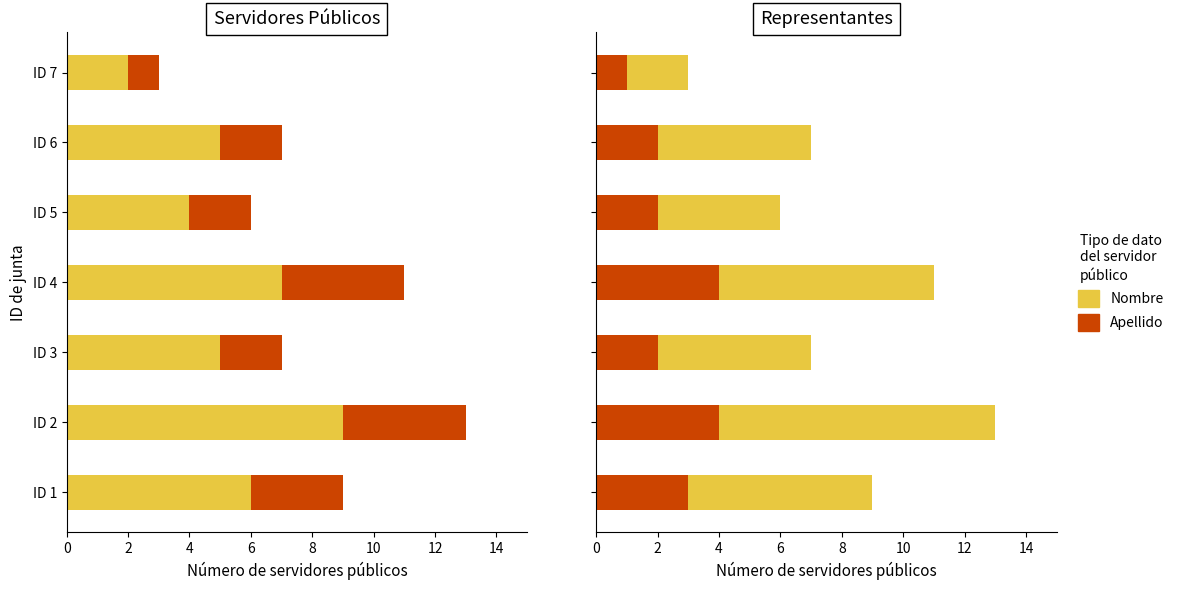

The Apellido series shows 2 at 8. True or false?

True